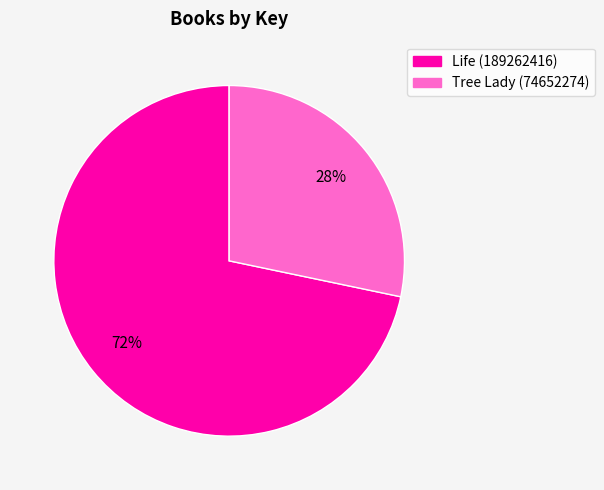

The Life (189262416) slice represents 59% of the pie. True or false?

False